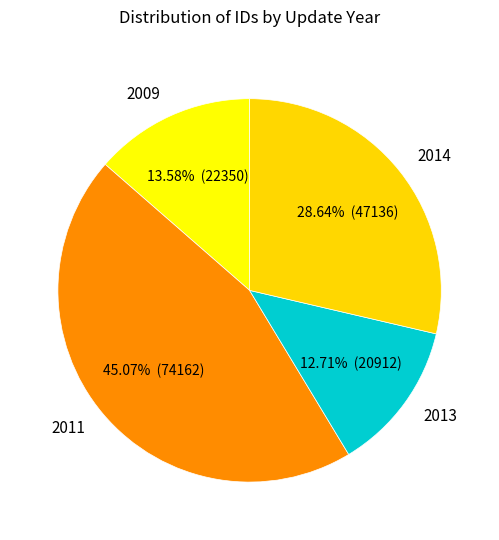

Rank the categories by value from lowest to highest.

2013, 2009, 2014, 2011